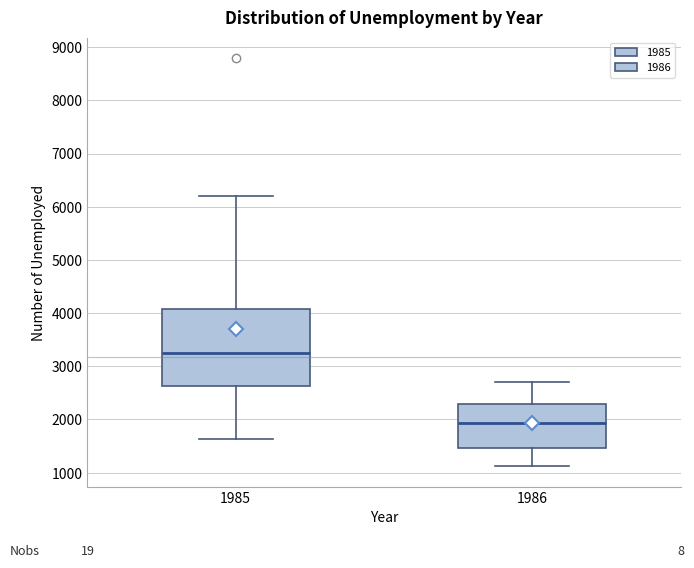

Reading left to right, transcribe this box plot: for each box, give where its median line is, the range the box spans, and where its two whiskers end, as read against the y-axis. The values are not printed on the chart, so give them approximately, as read against the axis.

1985: median 3300, box 2600 to 4100, whiskers 1600 to 6200
1986: median 1900, box 1500 to 2300, whiskers 1100 to 2700